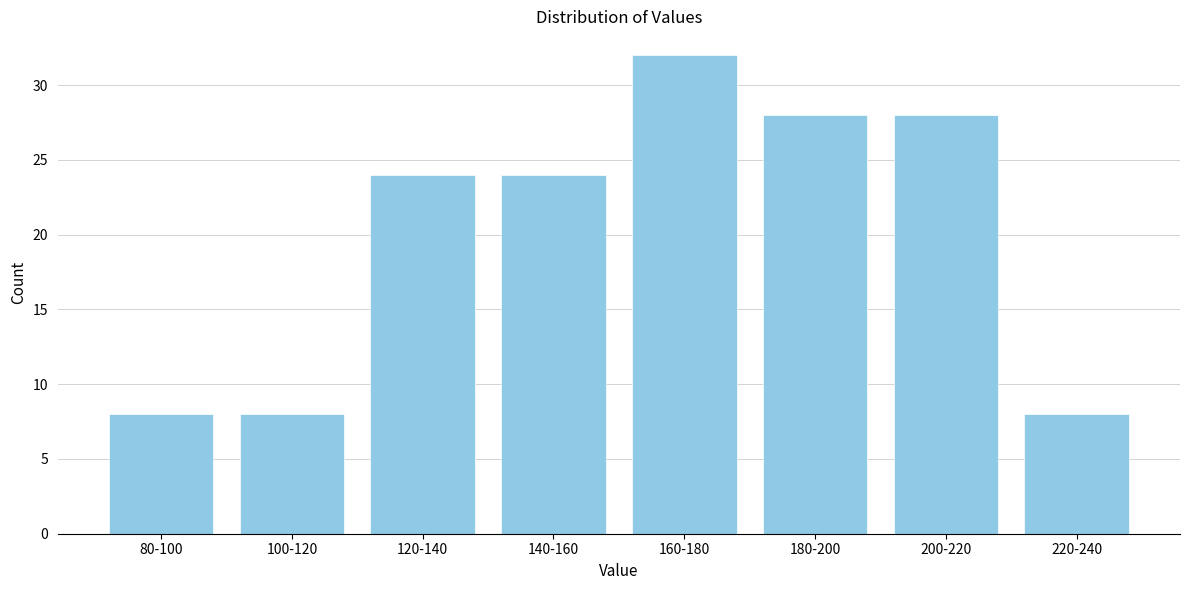

Reading left to right, list all the values displayed in this chart.

80-100=8	100-120=8	120-140=24	140-160=24	160-180=32	180-200=28	200-220=28	220-240=8